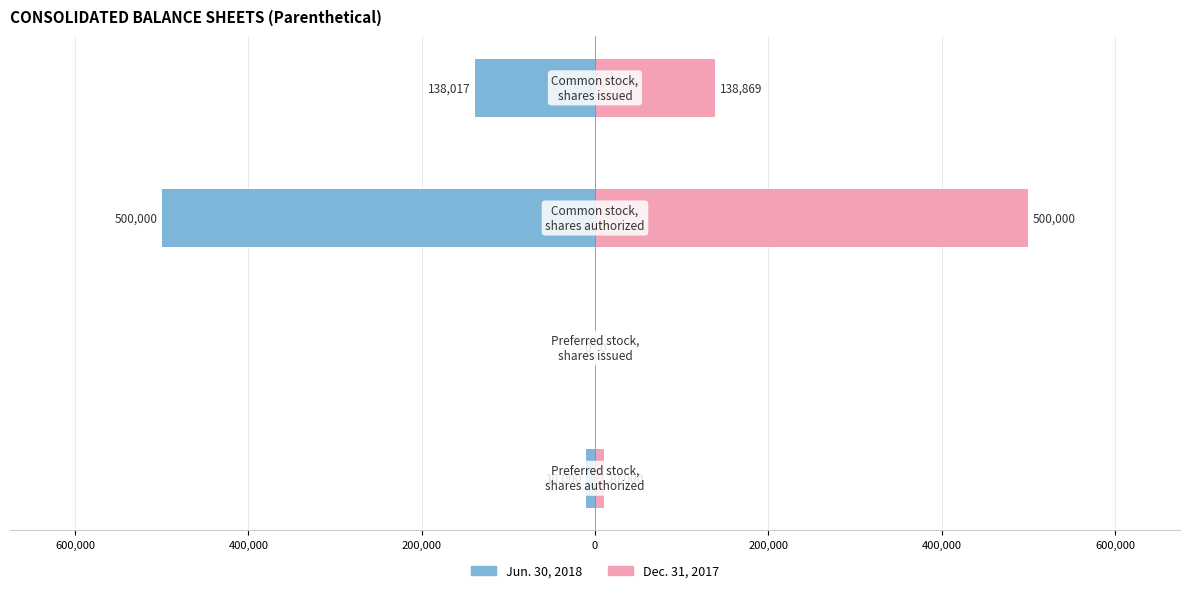

List the series in order of their overall mean, highest first.

Dec. 31, 2017, Jun. 30, 2018